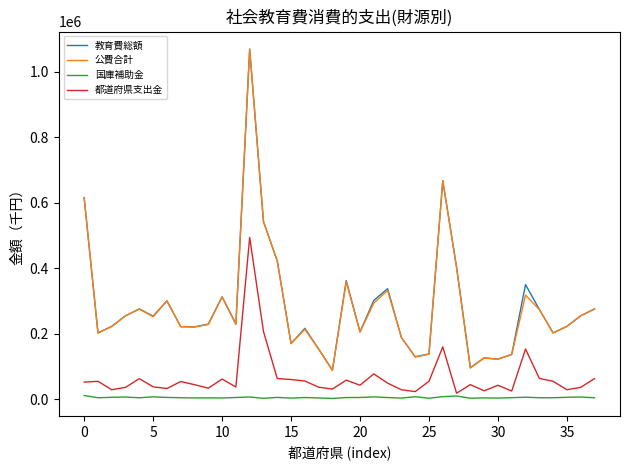

What is the minimum value for 公費合計?

88173